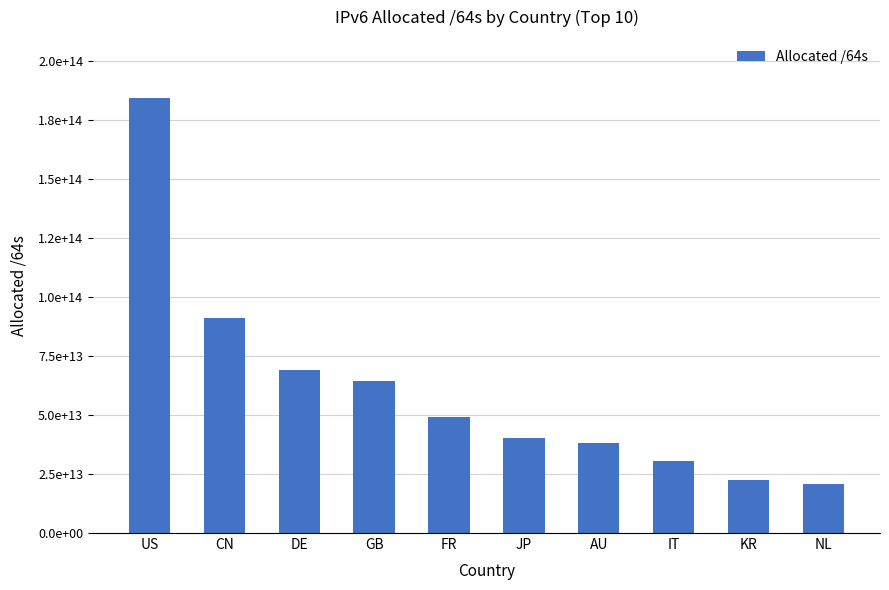

Where does the data first go above 48992697647104?

US